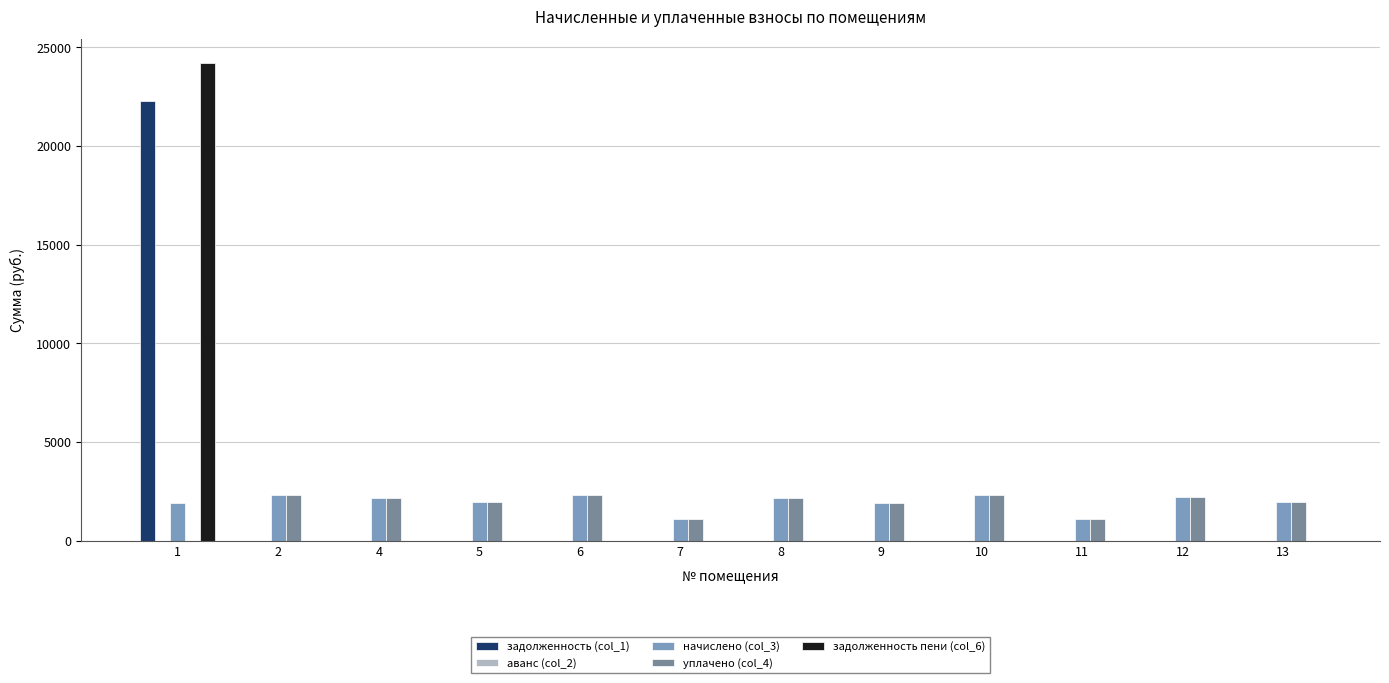

What is the sum of all задолженность пени (col_6) values?

24191.9